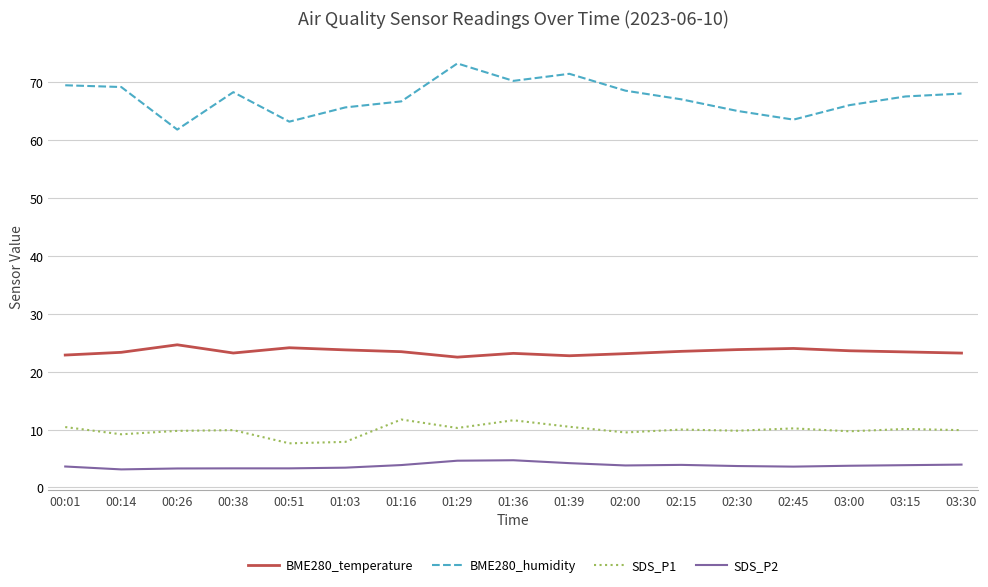

The value of BME280_temperature at 01:39 is 15.6. True or false?

False